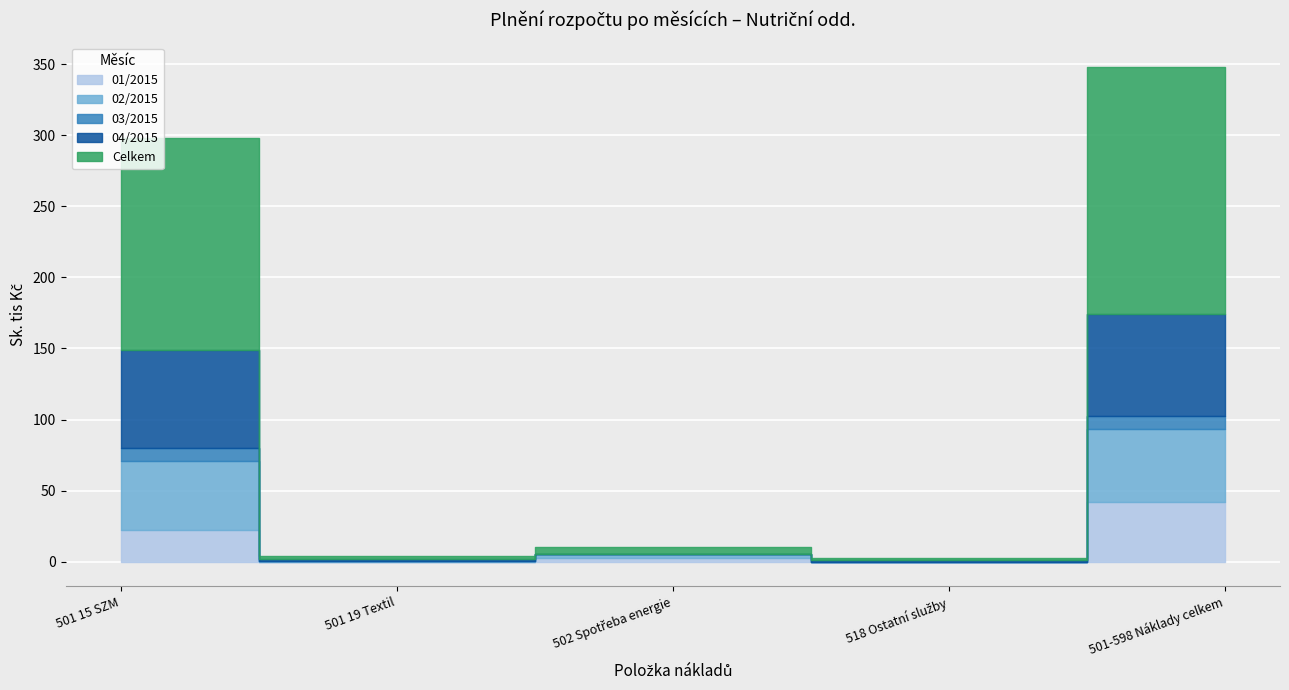

Reading left to right, what are all the values shown in this chart?

01/2015: 501 15 SZM=22.5	501 19 Textil=0.0	502 Spotřeba energie=2.8	518 Ostatní služby=0.0	501-598 Náklady celkem=42.0
02/2015: 501 15 SZM=48.6	501 19 Textil=0.5	502 Spotřeba energie=2.4	518 Ostatní služby=0.0	501-598 Náklady celkem=51.5
03/2015: 501 15 SZM=8.9	501 19 Textil=0.2	502 Spotřeba energie=0.0	518 Ostatní služby=0.0	501-598 Náklady celkem=9.0
04/2015: 501 15 SZM=69.0	501 19 Textil=1.2	502 Spotřeba energie=0.0	518 Ostatní služby=1.3	501-598 Náklady celkem=71.5
Celkem: 501 15 SZM=148.9	501 19 Textil=1.9	502 Spotřeba energie=5.2	518 Ostatní služby=1.3	501-598 Náklady celkem=174.0